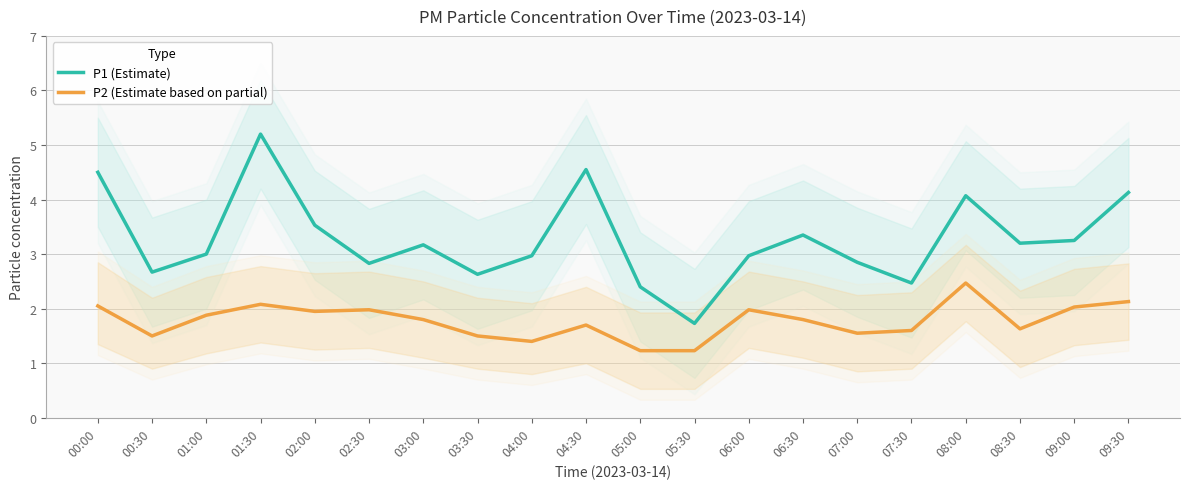

Is this an area chart (filled region under the line)?

No